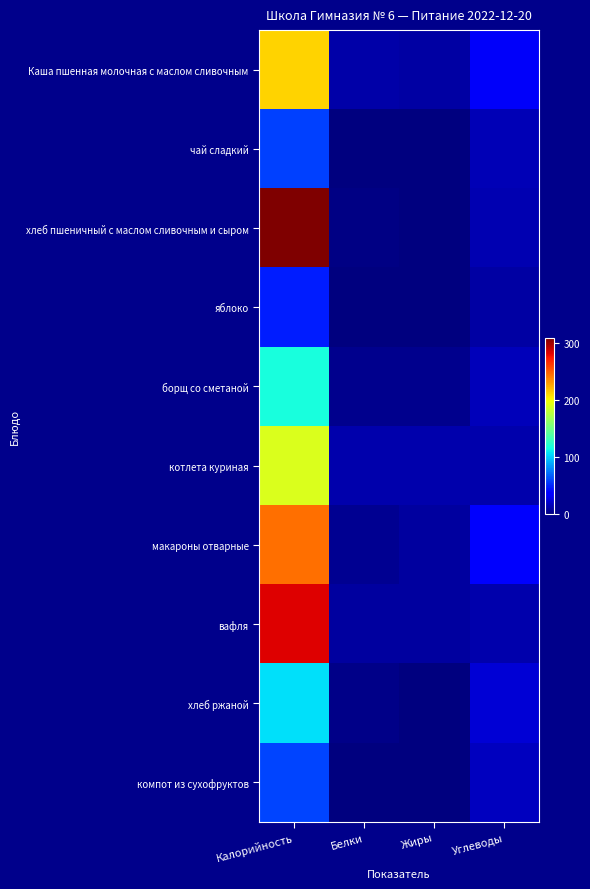

Which has a higher value, Жиры or Углеводы?

Углеводы